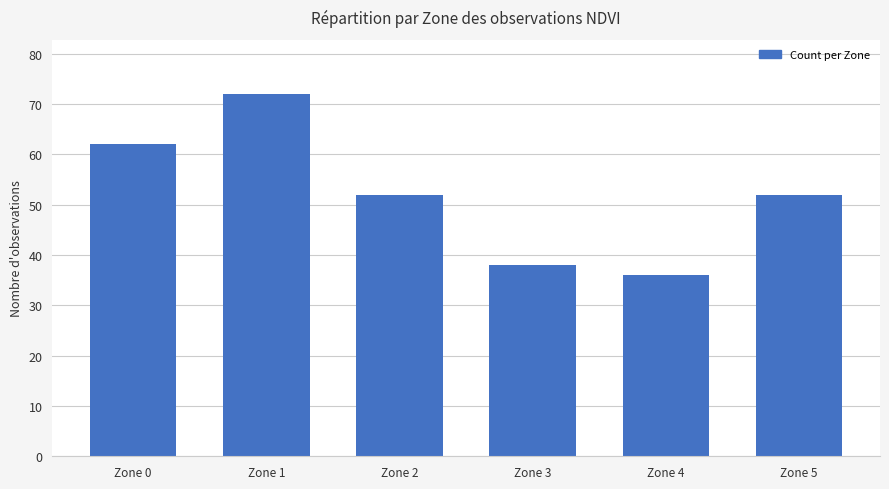

How many categories are shown in the chart?

6